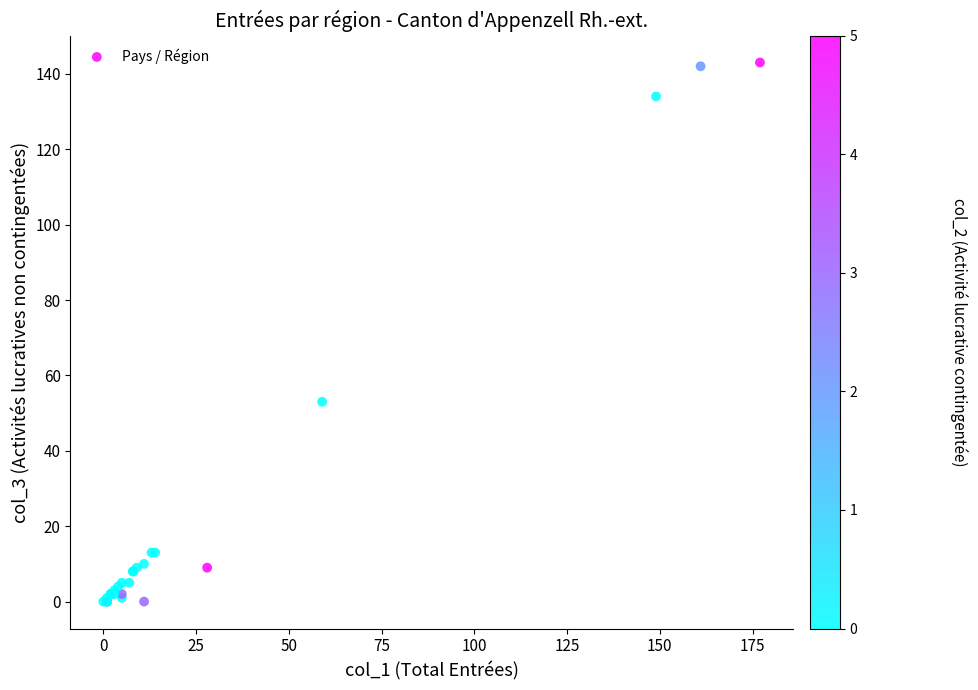

What Y value in the scatter plot is closest to 71?

53